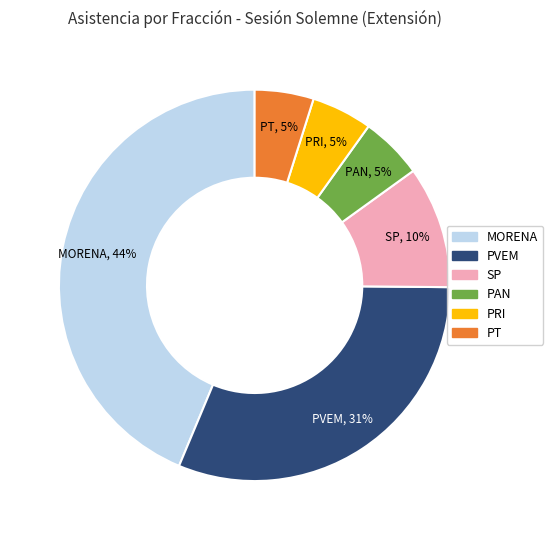

The PAN slice represents 5% of the pie. True or false?

True